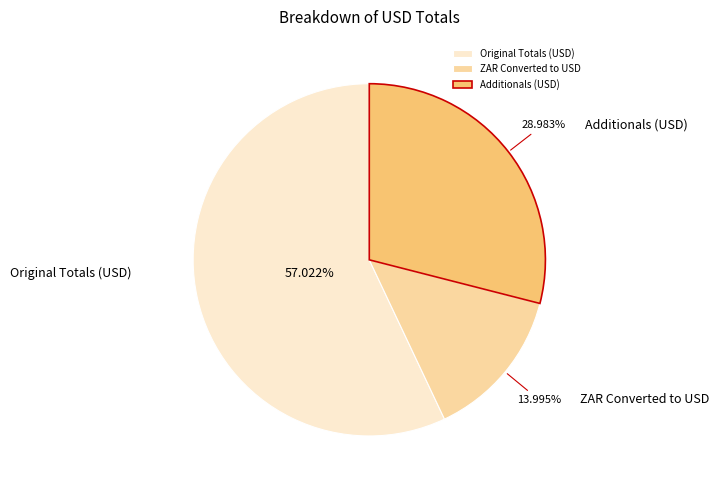

Which slice is the largest?

Original Totals (USD)